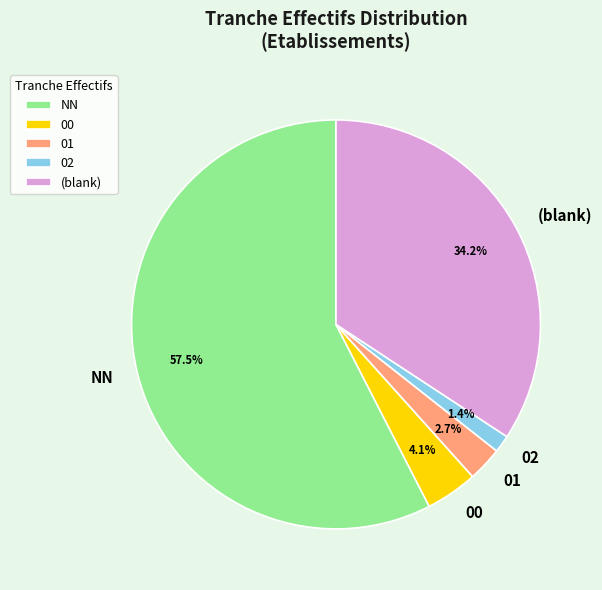

Is there a majority slice in this chart?

Yes